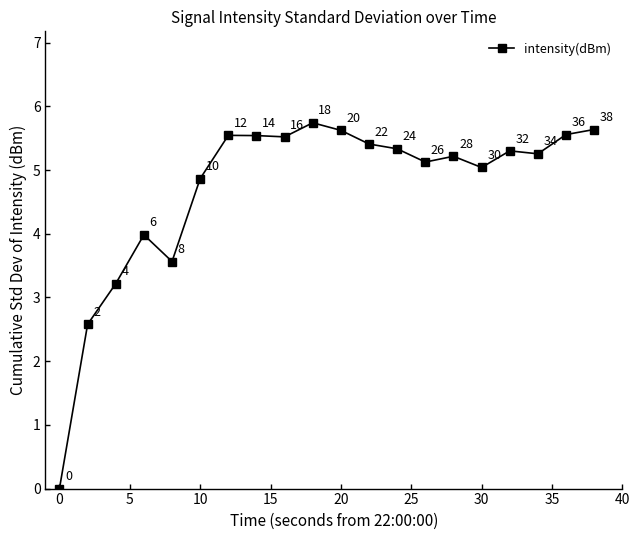

Does the chart display data point markers on the line(s)?

Yes